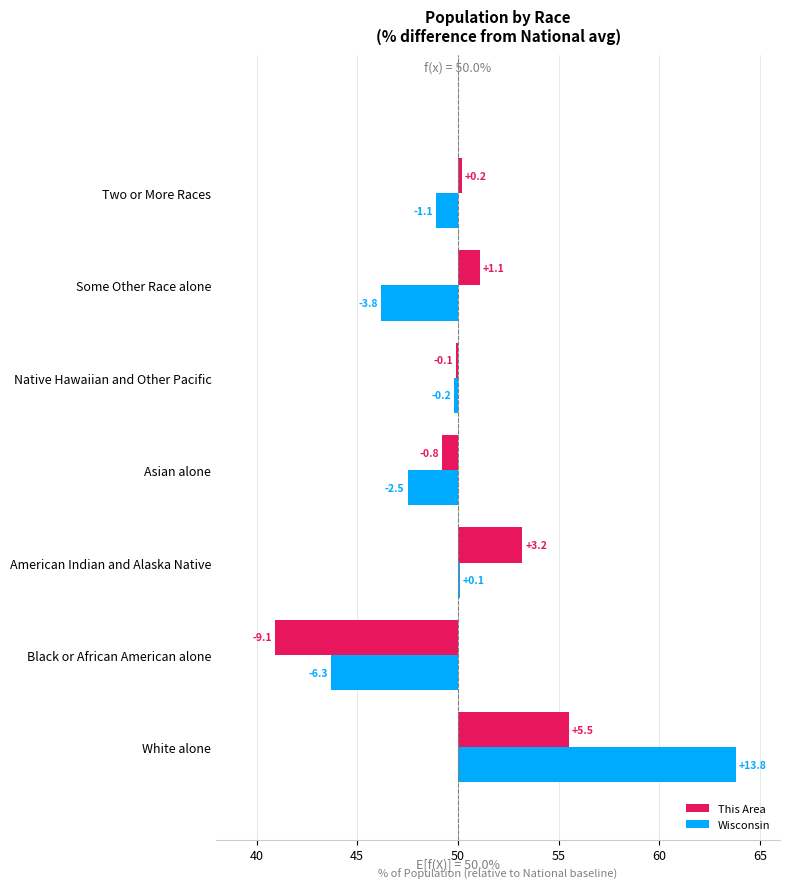

What is the maximum value shown in the chart?

13.8